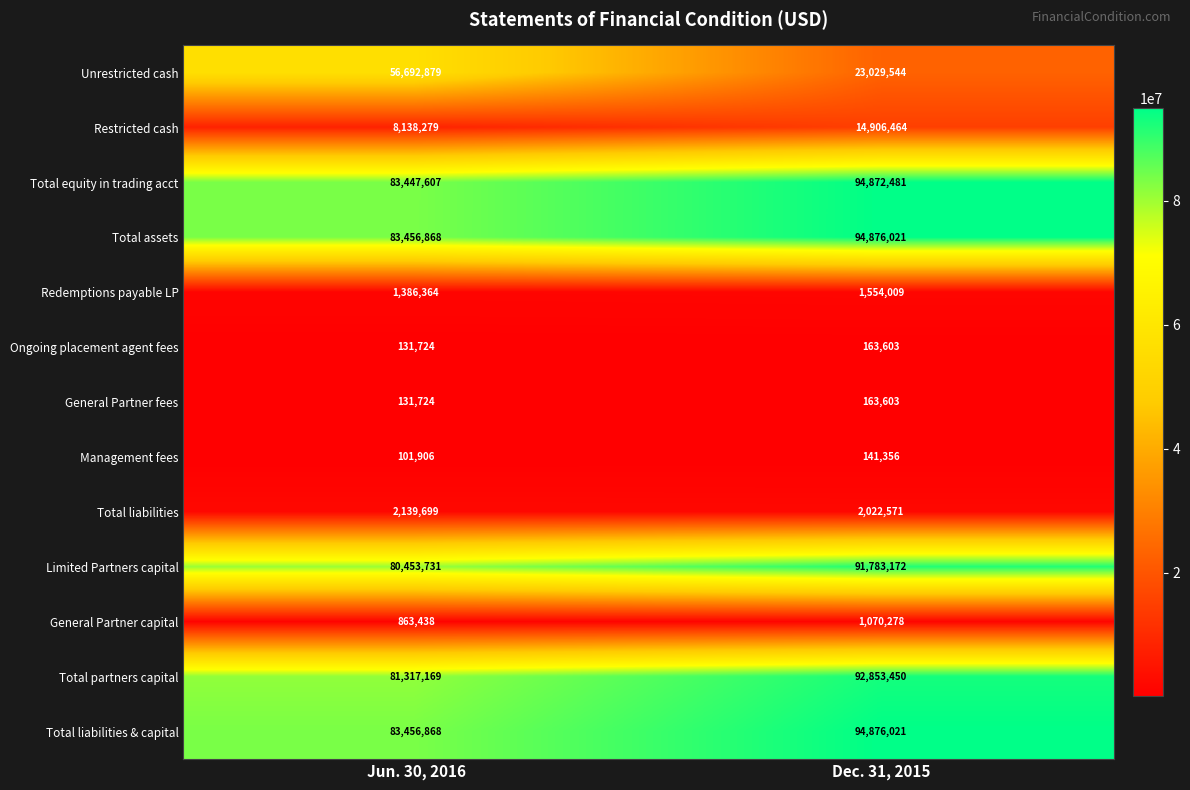

What is the sum of all General Partner capital values?

1933716